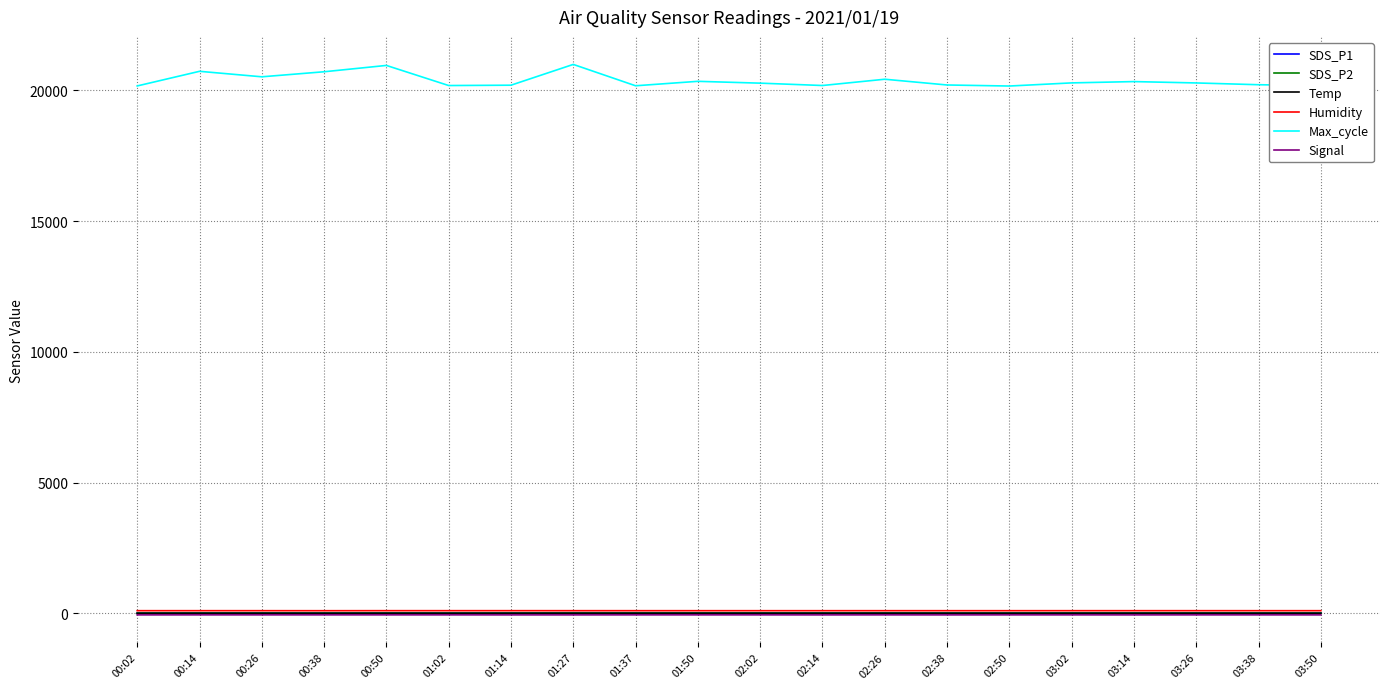

True or false: Temp has more than 0 points higher than both neighbors.

True